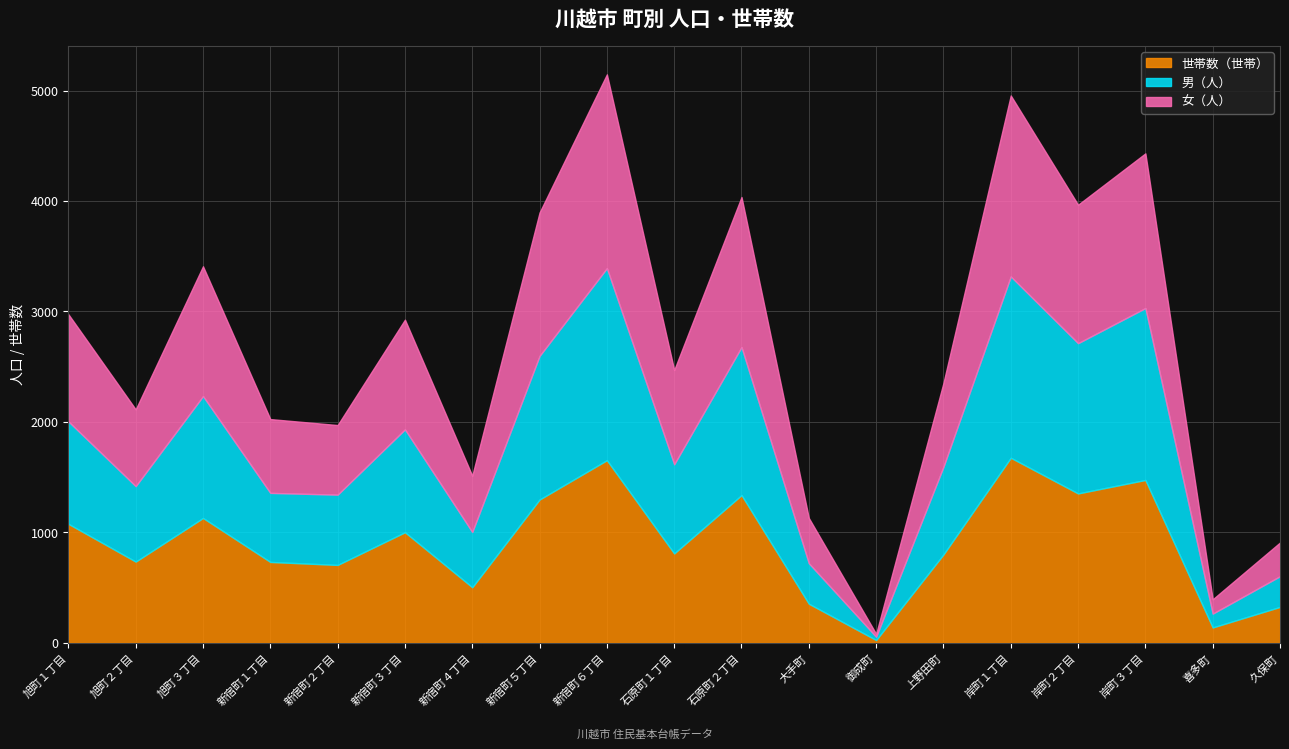

What is the maximum value for 女（人）?

1754